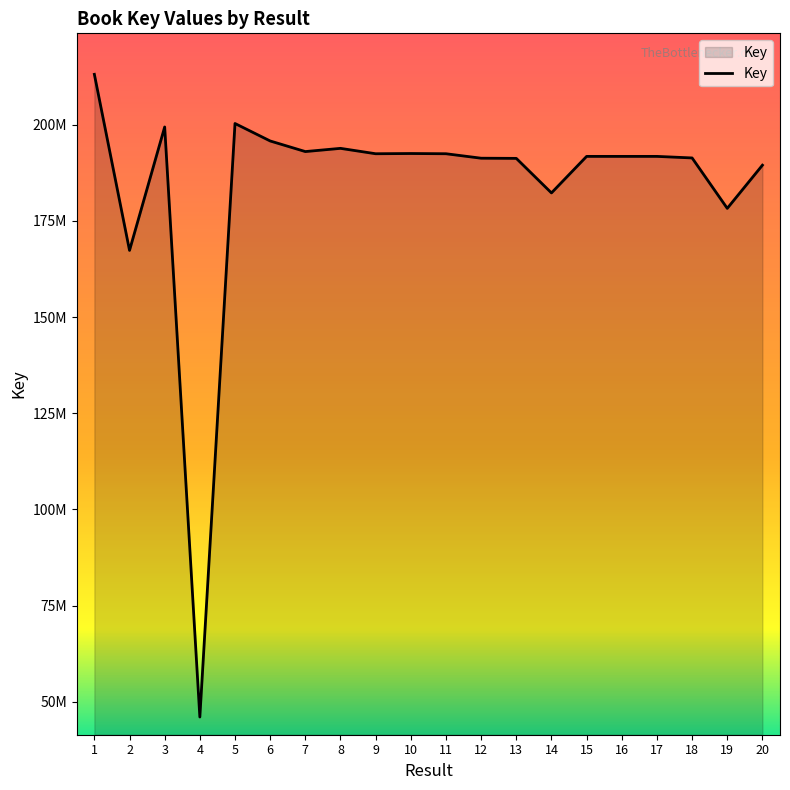

What is the value of the 17th point from the left?

191750811